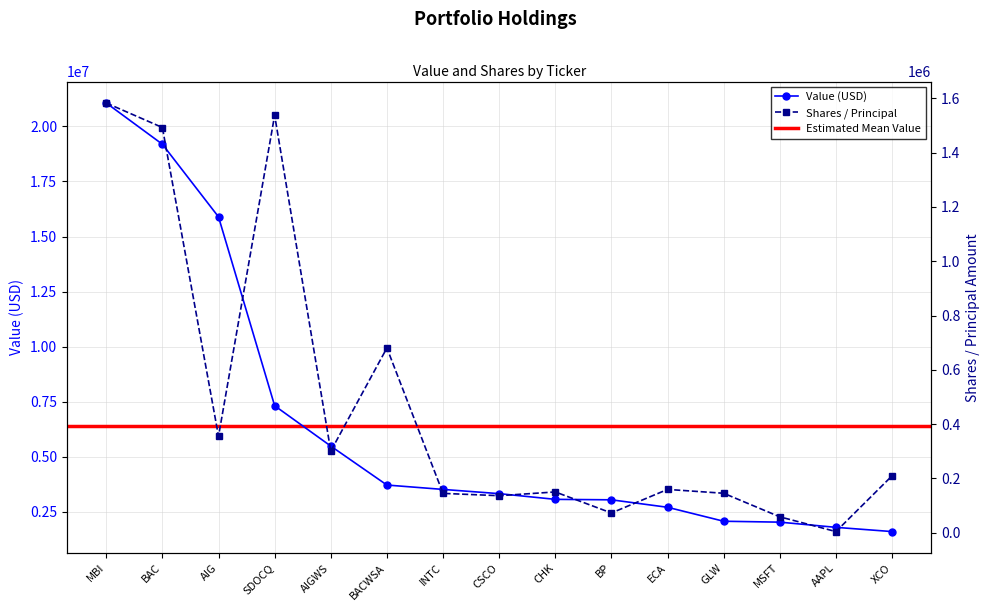

What is the average value of the Shares / Principal series?

468808